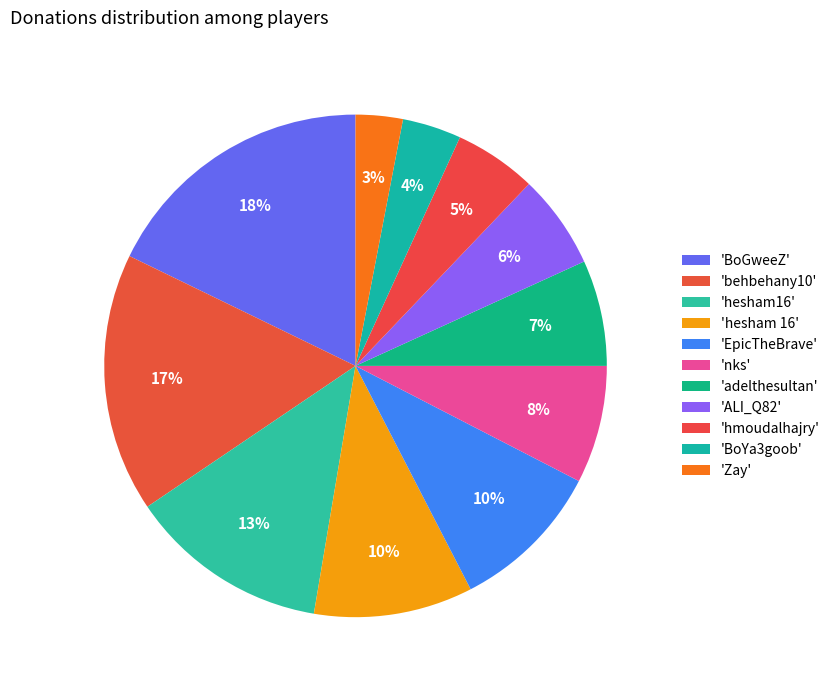

Count the number of slices in the pie.

11